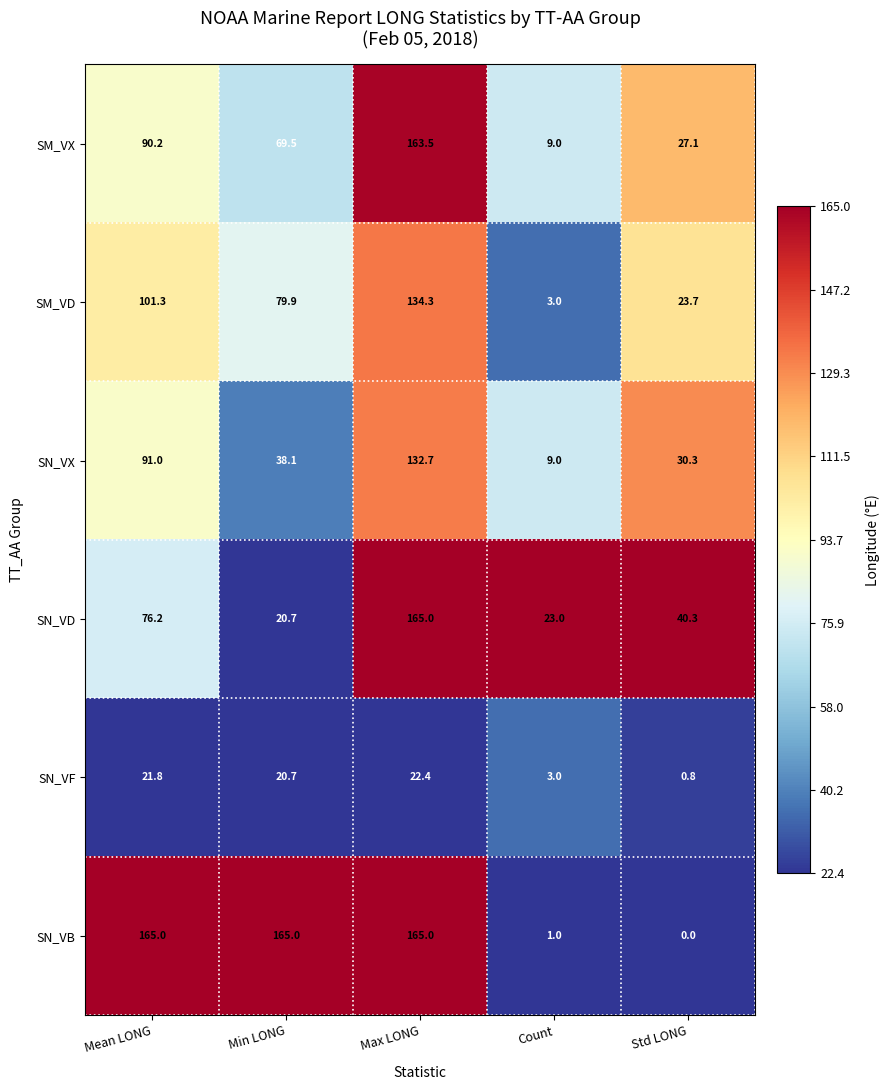

What is the difference between the second highest and minimum values in the SN_VD series?

55.5